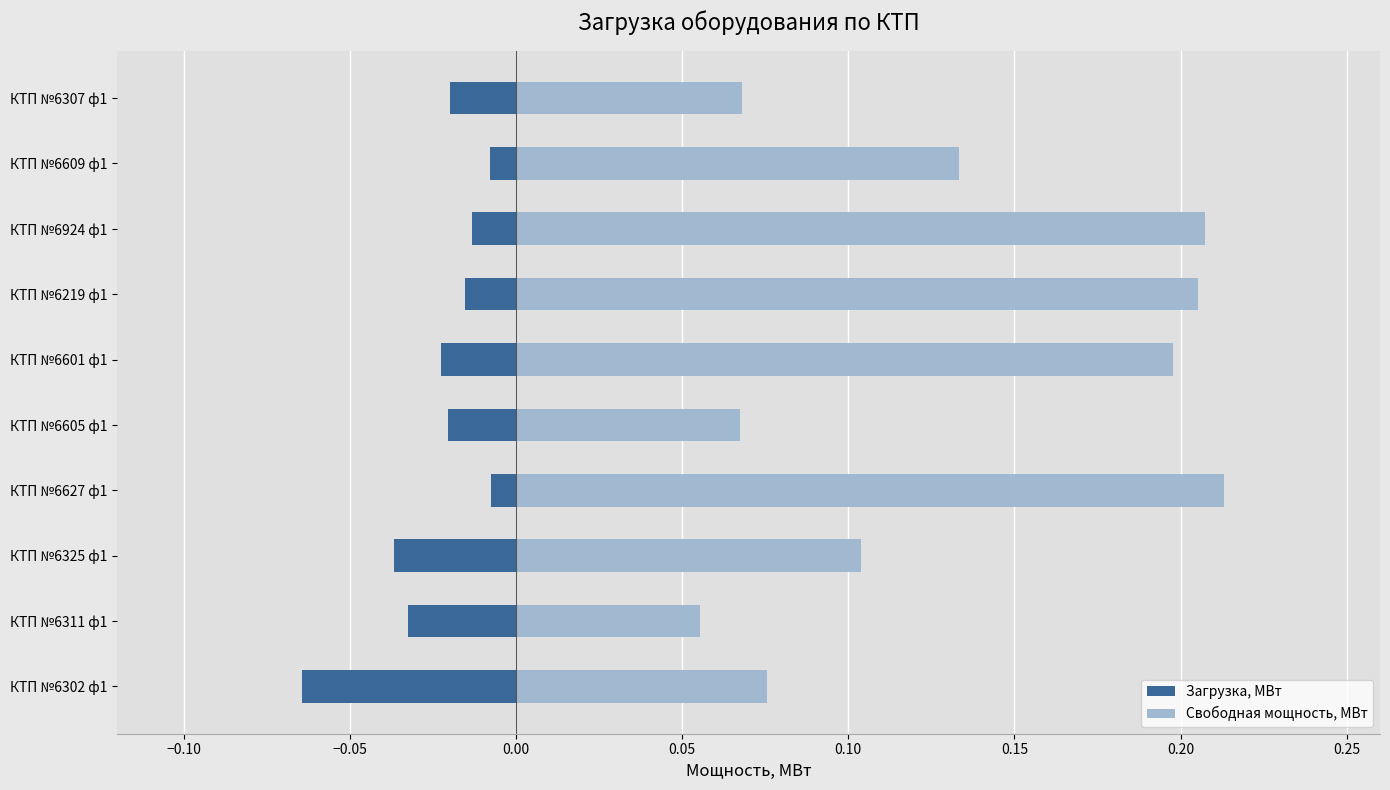

The Загрузка, МВт series shows -0.0 at КТП №6307 ф1. True or false?

False